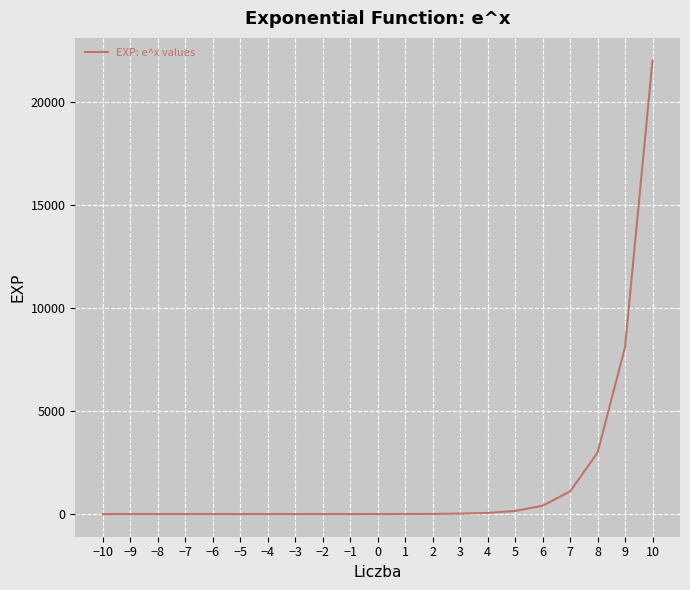

What is the change in value from 7 to 8?

+1884.3